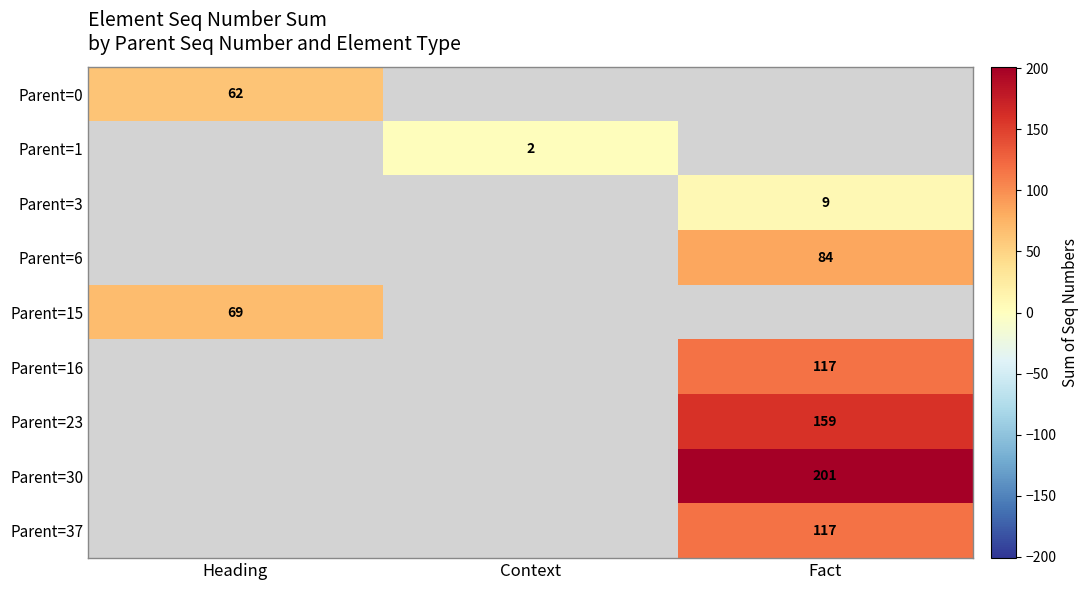

What is the difference between the highest and lowest values at Heading?

7.0